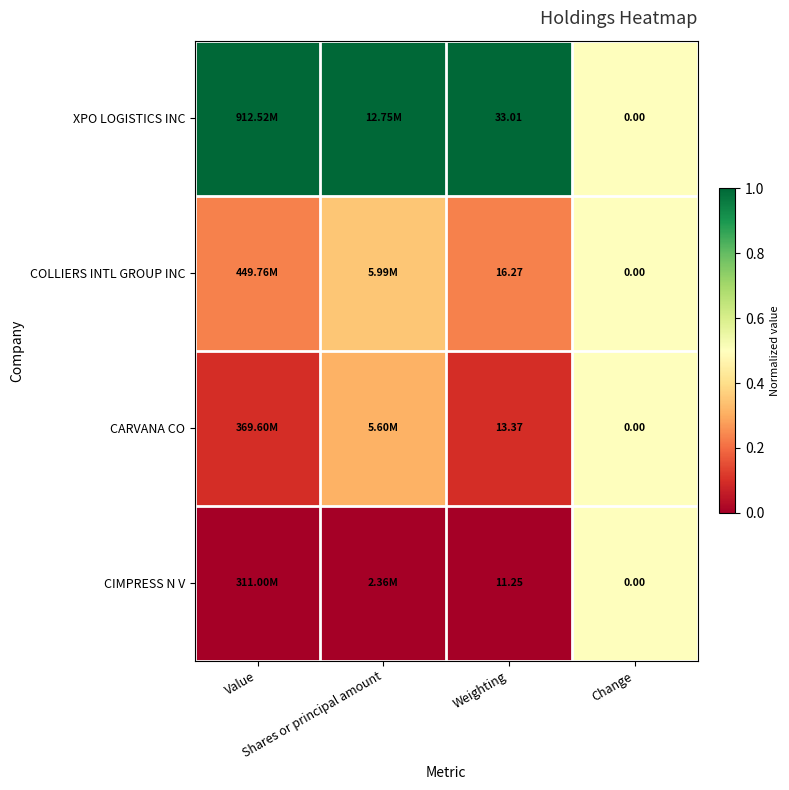

List the series in order of their peak value, highest first.

XPO LOGISTICS INC, COLLIERS INTL GROUP INC, CARVANA CO, CIMPRESS N V